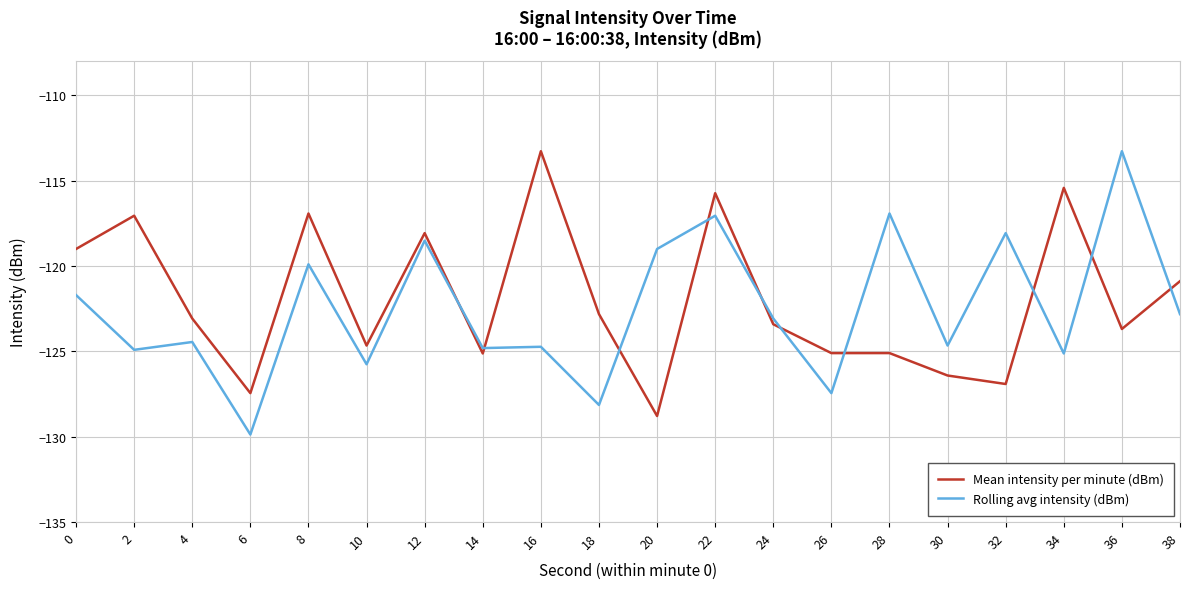

Rank the series at 0 from highest to lowest value.

Mean intensity per minute (dBm), Rolling avg intensity (dBm)